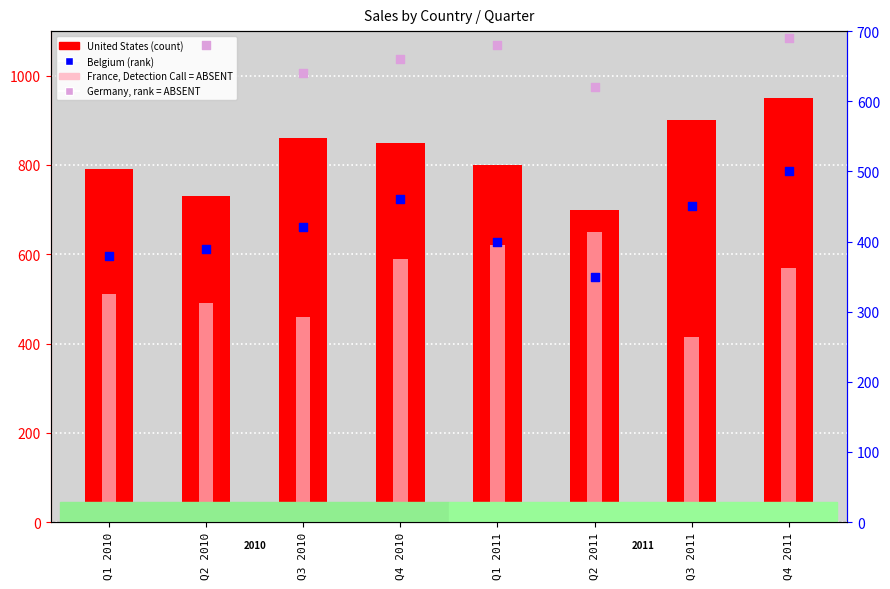

What are all the series names shown in the legend?

United States, France, Belgium, Germany